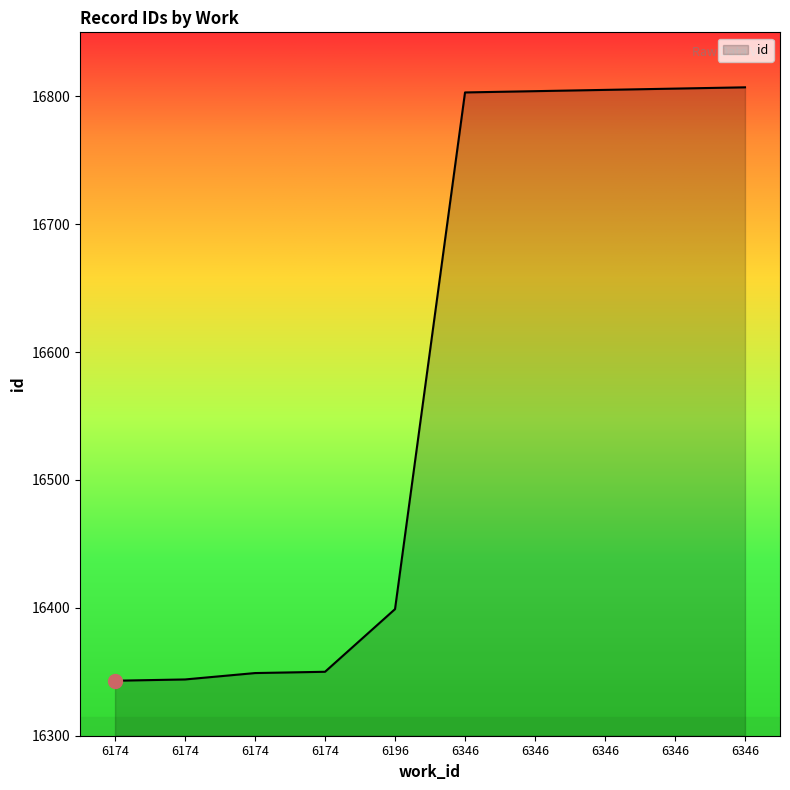

Which has a higher value, 6346 or 6196?

6346